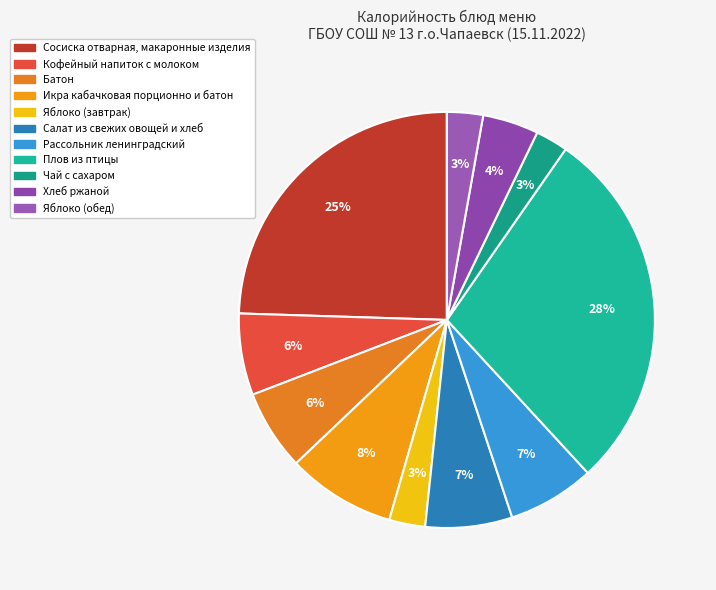

How many slices are in this pie chart?

11